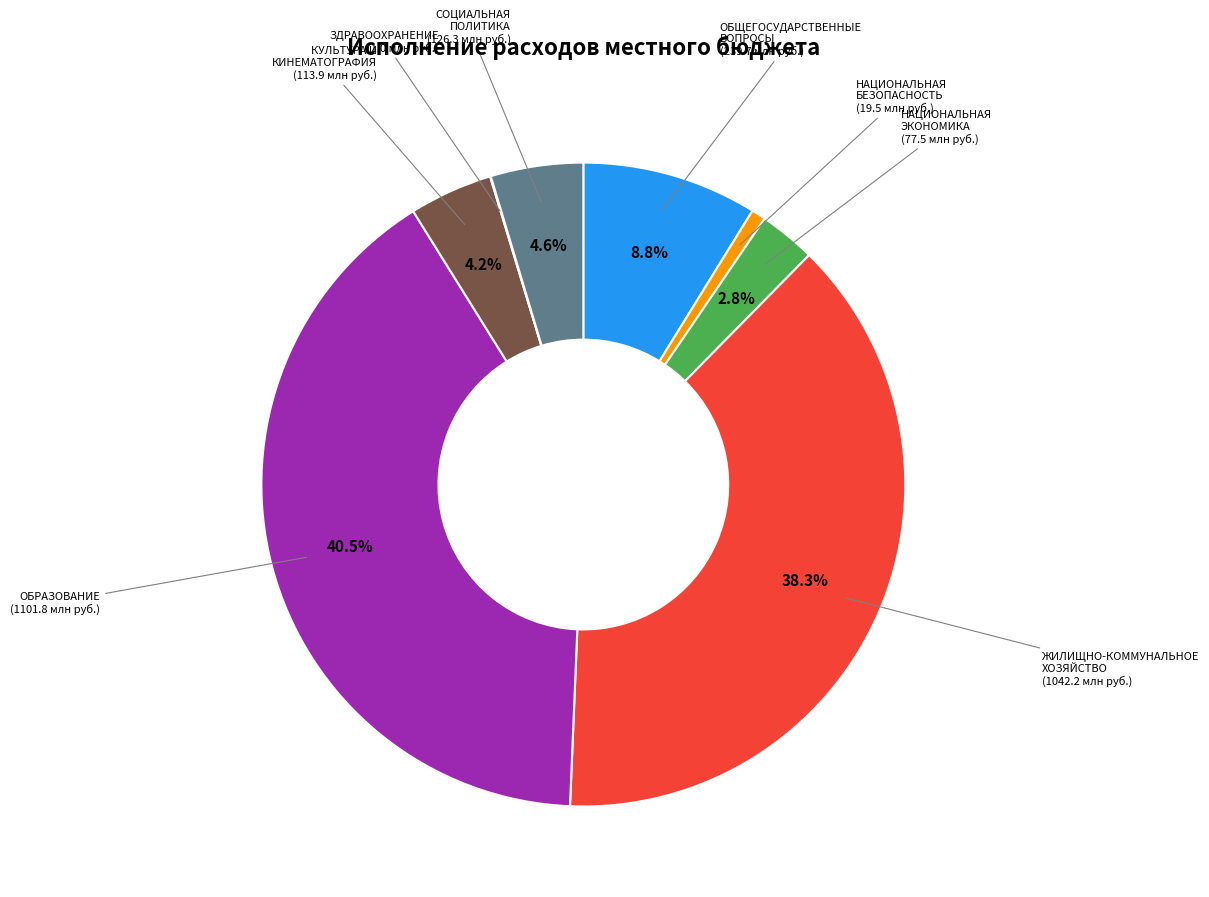

Is there a majority slice in this chart?

No